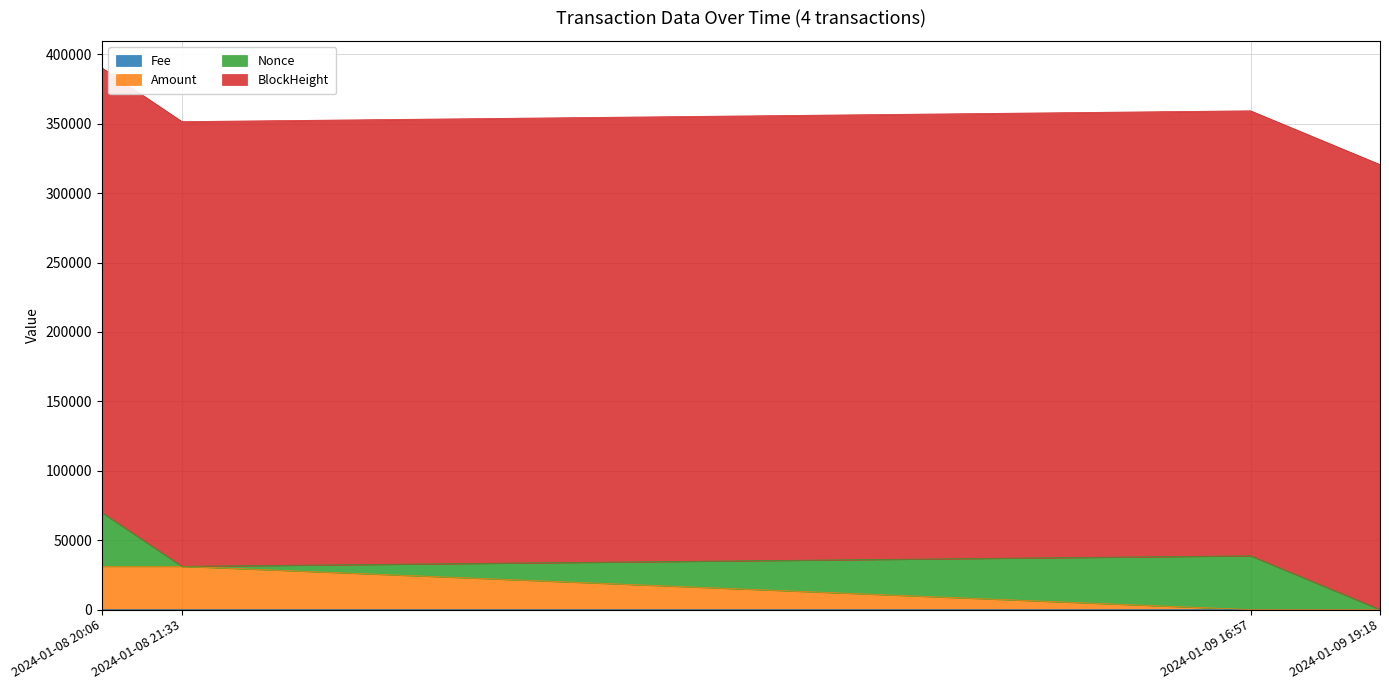

True or false: Amount and Fee cross at least once.

False